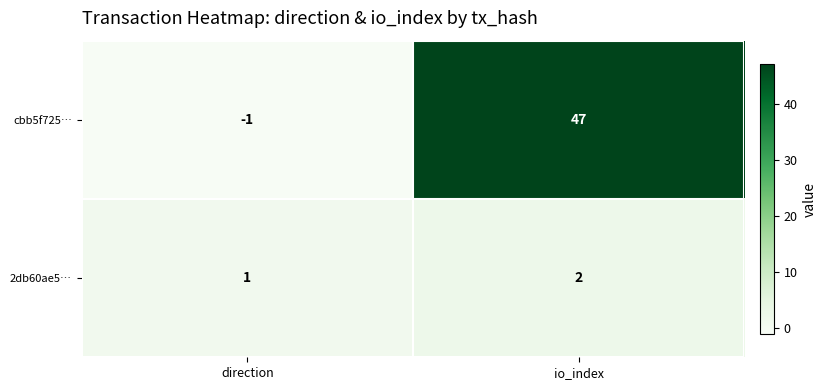

What is the difference between the maximum and minimum values in the cbb5f725… series?

48